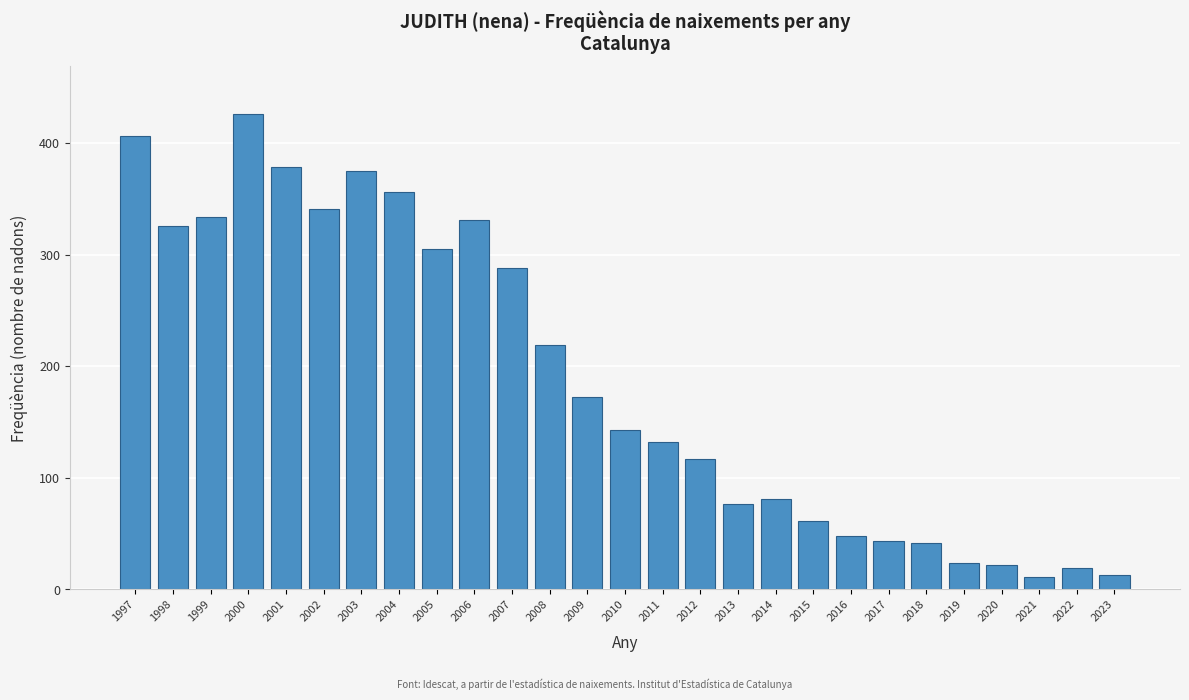

Which has a higher value, 2009 or 2022?

2009